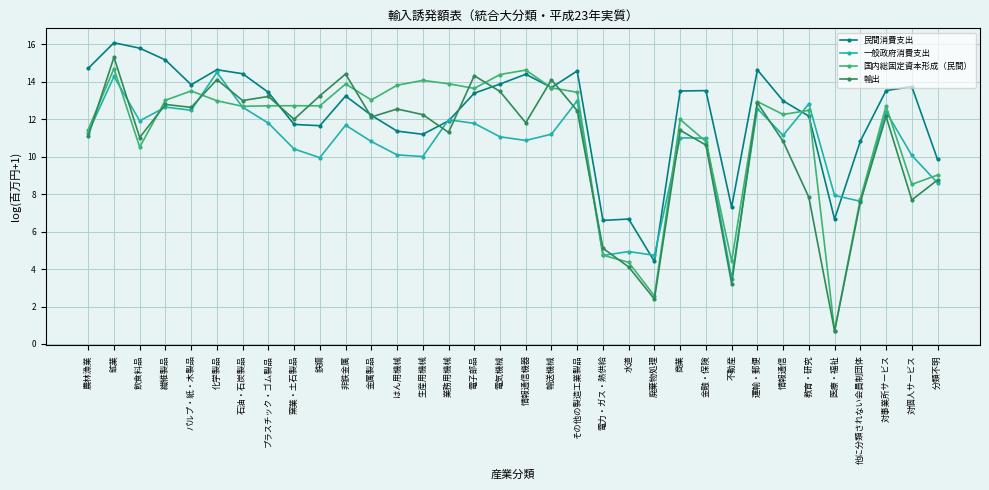

What is the sum of all 輸出 values?

362.6